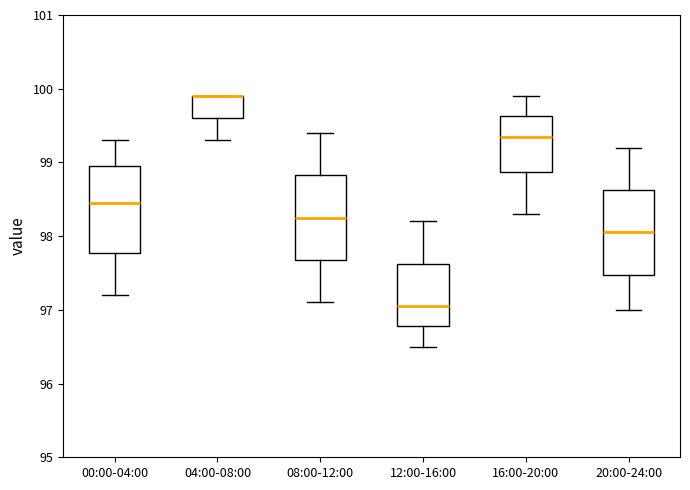

Reading left to right, transcribe this box plot: for each box, give where its median line is, the range the box spans, and where its two whiskers end, as read against the y-axis. The values are not printed on the chart, so give them approximately, as read against the axis.

00:00-04:00: median 98.5, box 97.8 to 99.0, whiskers 97.2 to 99.3
04:00-08:00: median 99.9 (drawn on the box's upper edge), box 99.6 to 99.9, whiskers 99.3 to 99.9
08:00-12:00: median 98.3, box 97.7 to 98.8, whiskers 97.1 to 99.4
12:00-16:00: median 97.1, box 96.8 to 97.6, whiskers 96.5 to 98.2
16:00-20:00: median 99.4, box 98.9 to 99.6, whiskers 98.3 to 99.9
20:00-24:00: median 98.1, box 97.5 to 98.6, whiskers 97.0 to 99.2